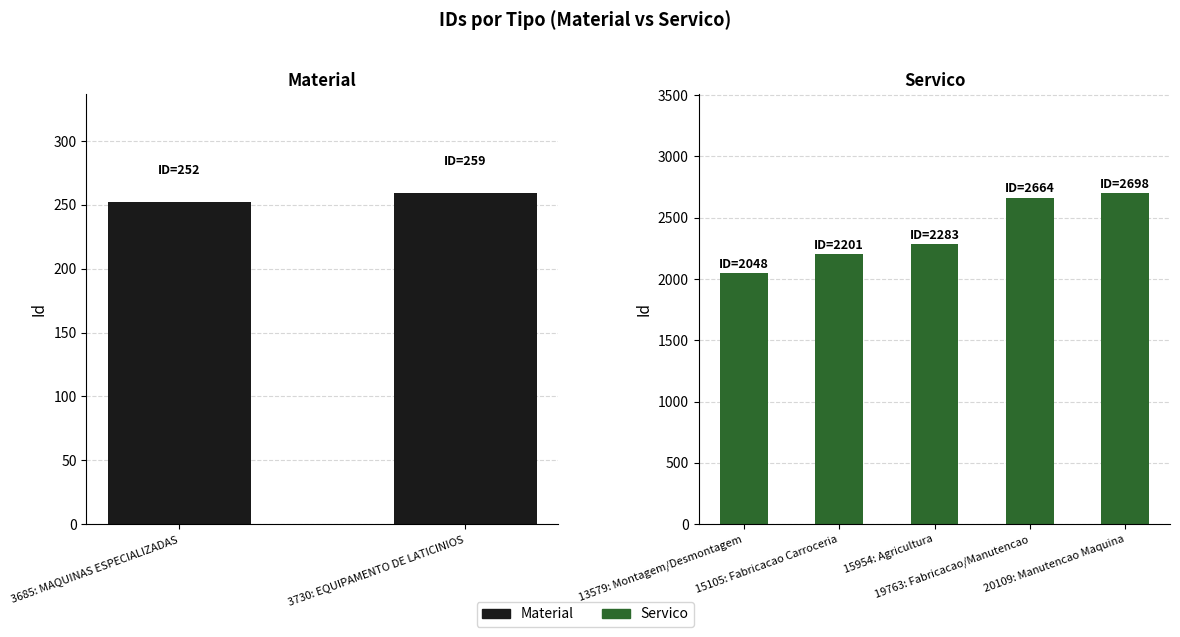

What is the maximum value shown in the chart?

2698